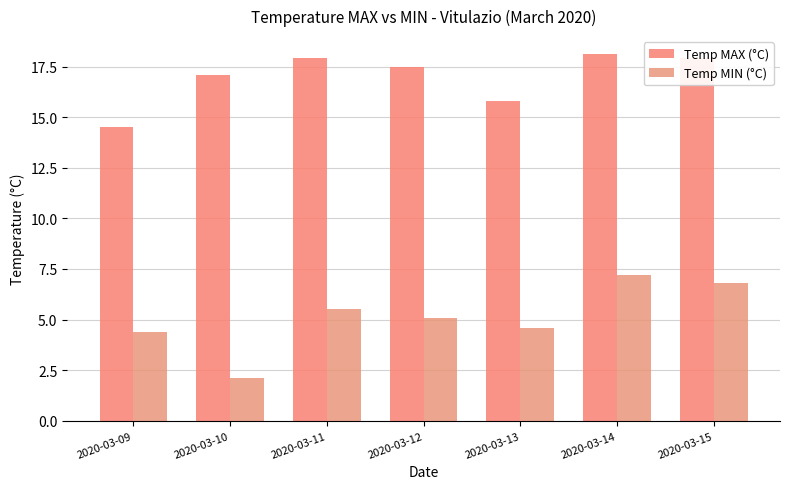

Reading left to right, what are all the values shown in this chart?

Temp MAX (°C): 2020-03-09=14.5	2020-03-10=17.1	2020-03-11=17.9	2020-03-12=17.5	2020-03-13=15.8	2020-03-14=18.1	2020-03-15=17.9
Temp MIN (°C): 2020-03-09=4.4	2020-03-10=2.1	2020-03-11=5.5	2020-03-12=5.1	2020-03-13=4.6	2020-03-14=7.2	2020-03-15=6.8